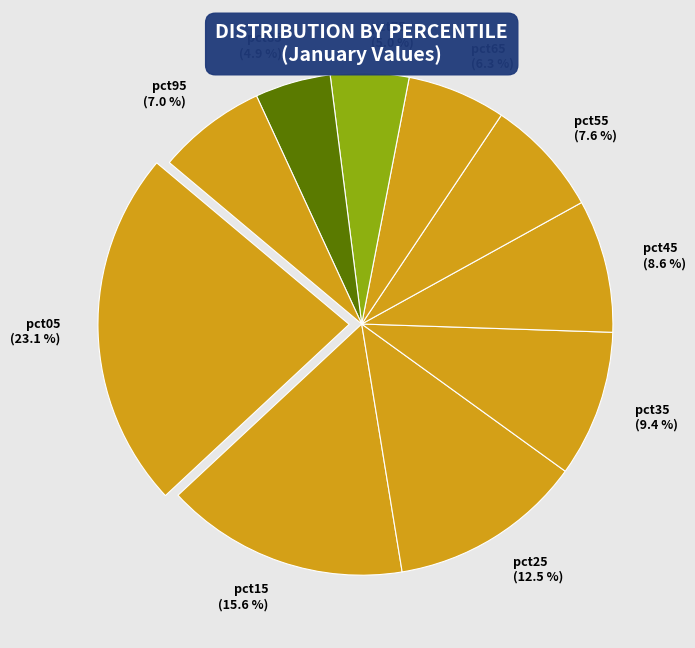

Which slice is the largest?

pct05